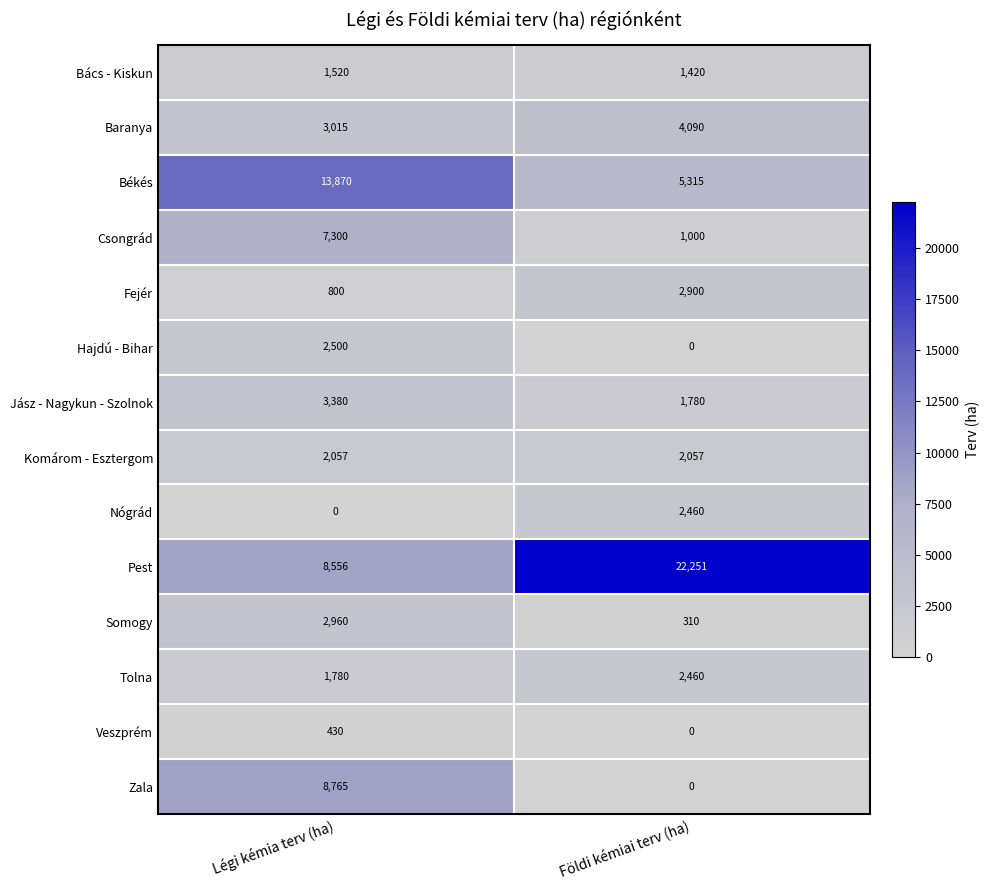

What is the total value across all series at Légi kémia terv (ha)?

56933